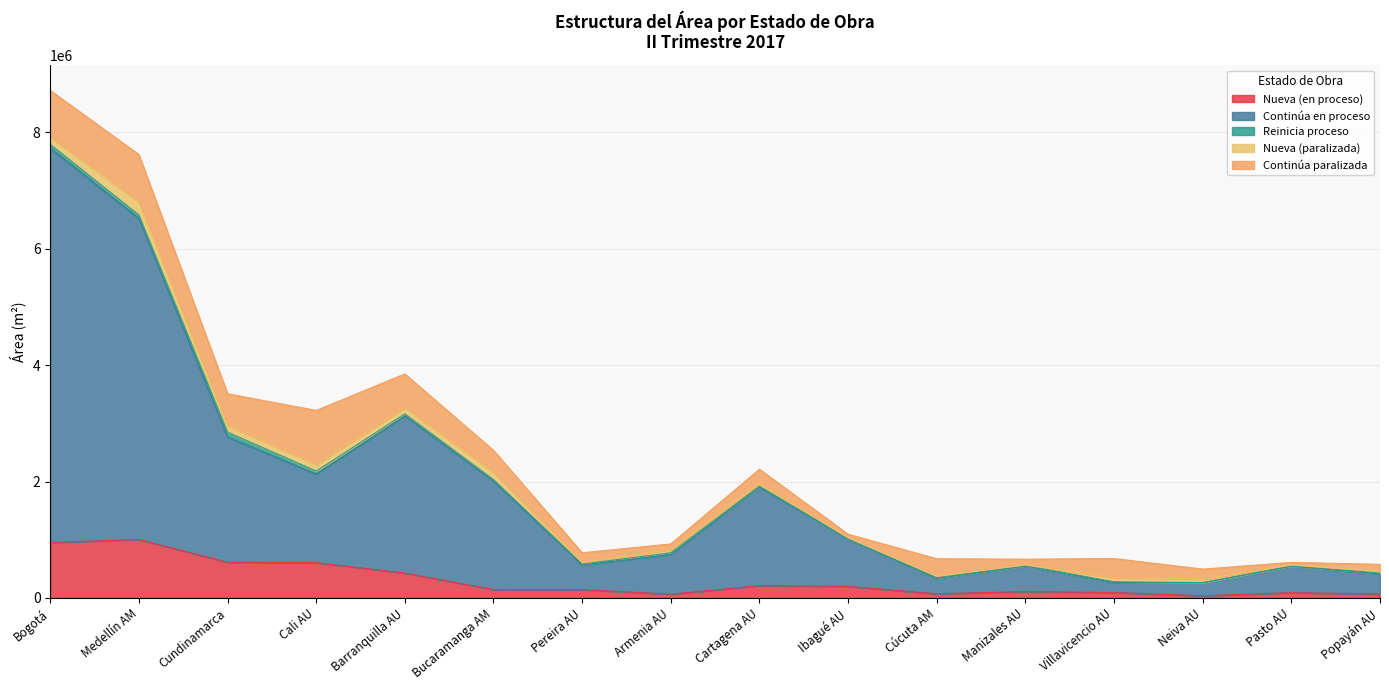

What is the maximum value shown in the chart?

6772156